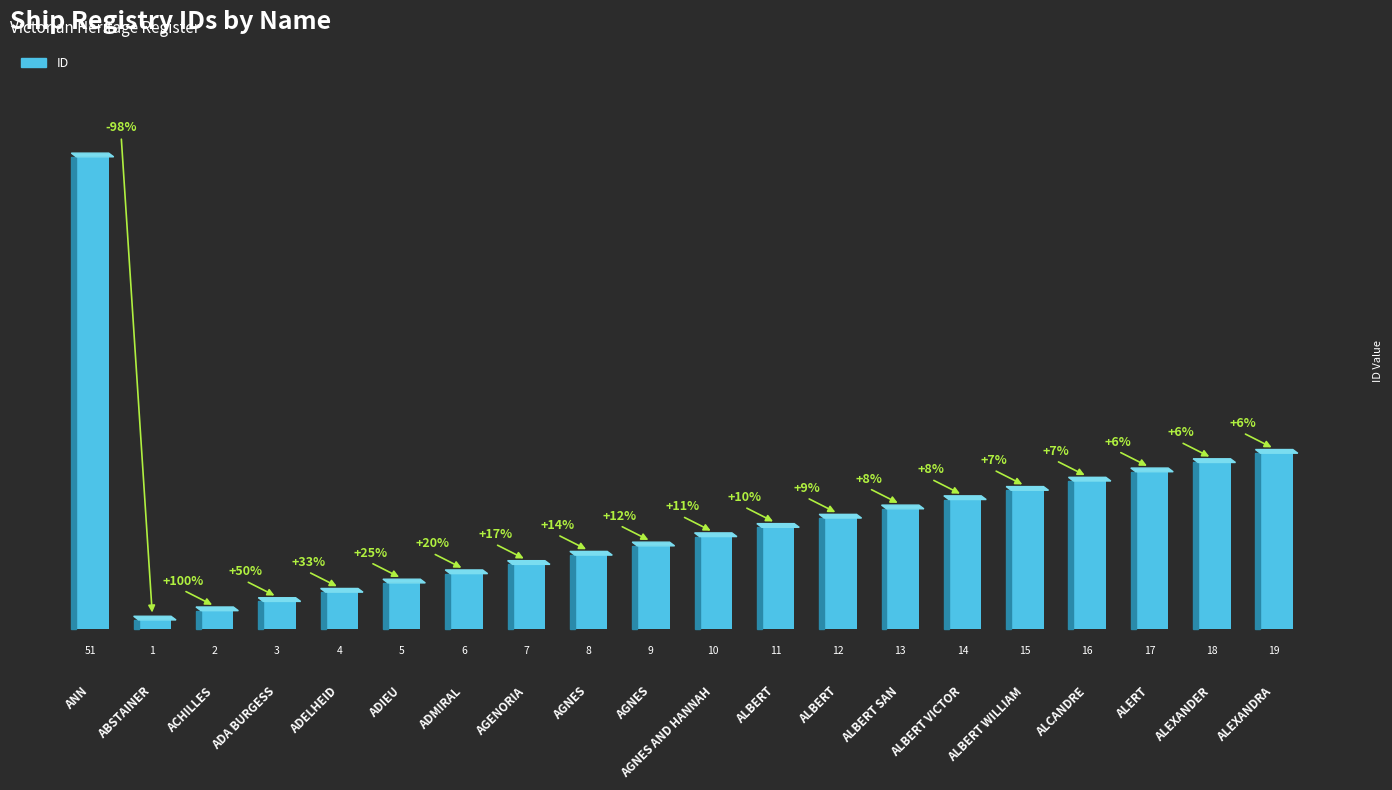

What is the difference between the maximum and minimum values?

50